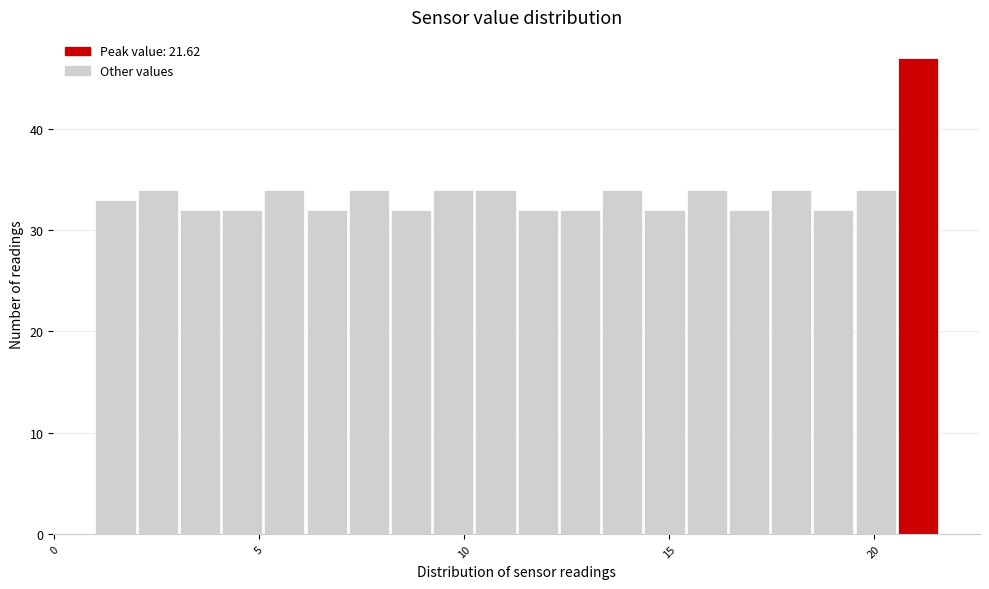

Read against the x-axis, roughly where is the centre of the tallest bar?

21.0